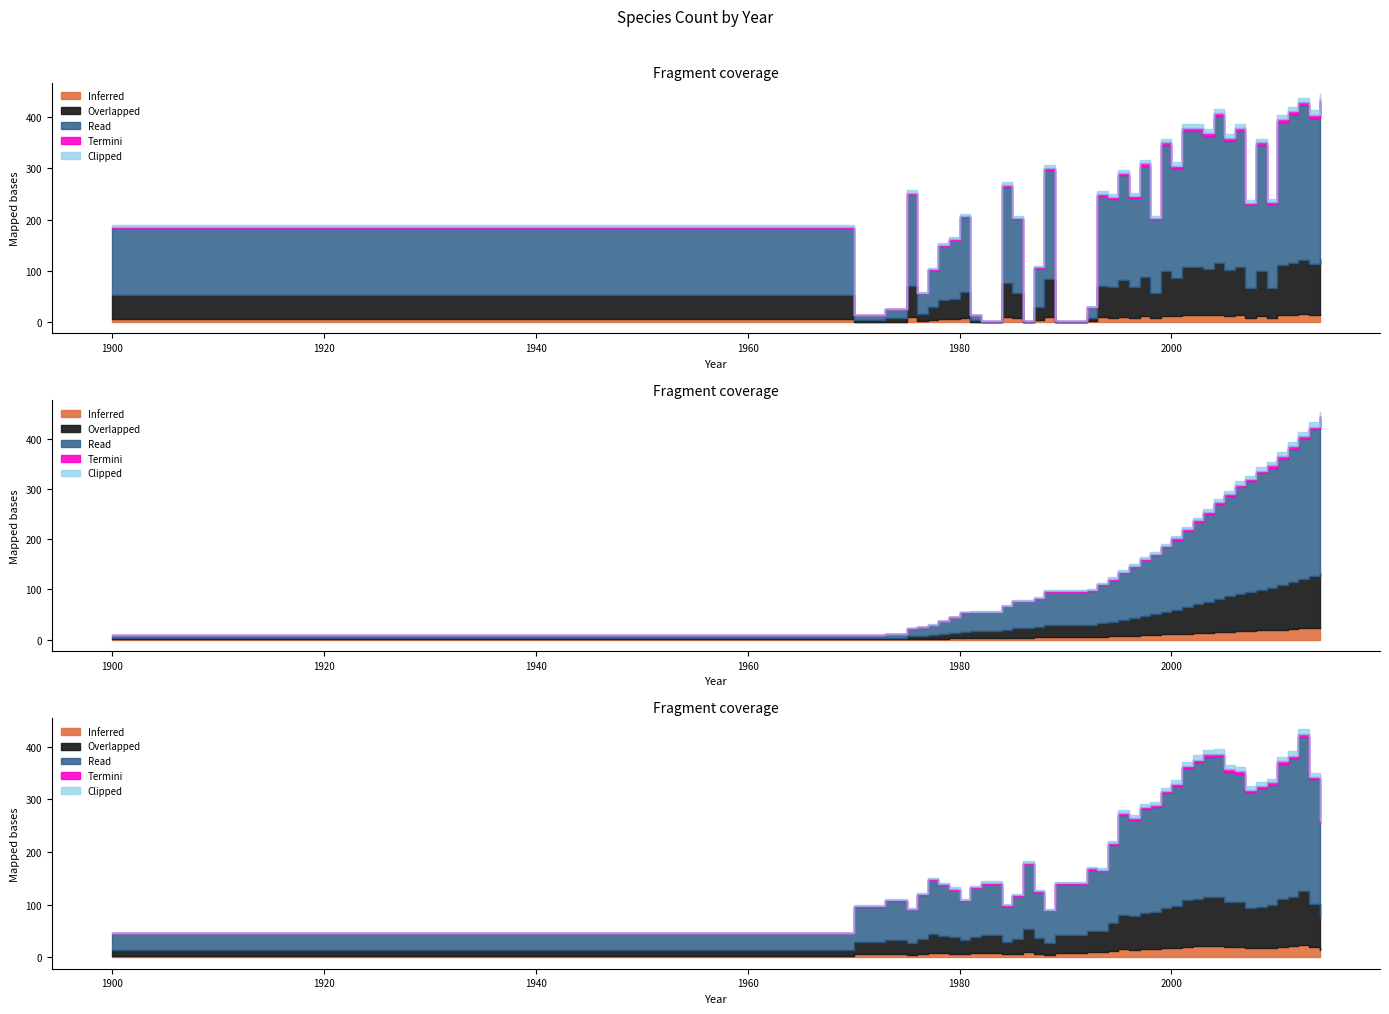

True or false: the data shows 172 at 1994.

True